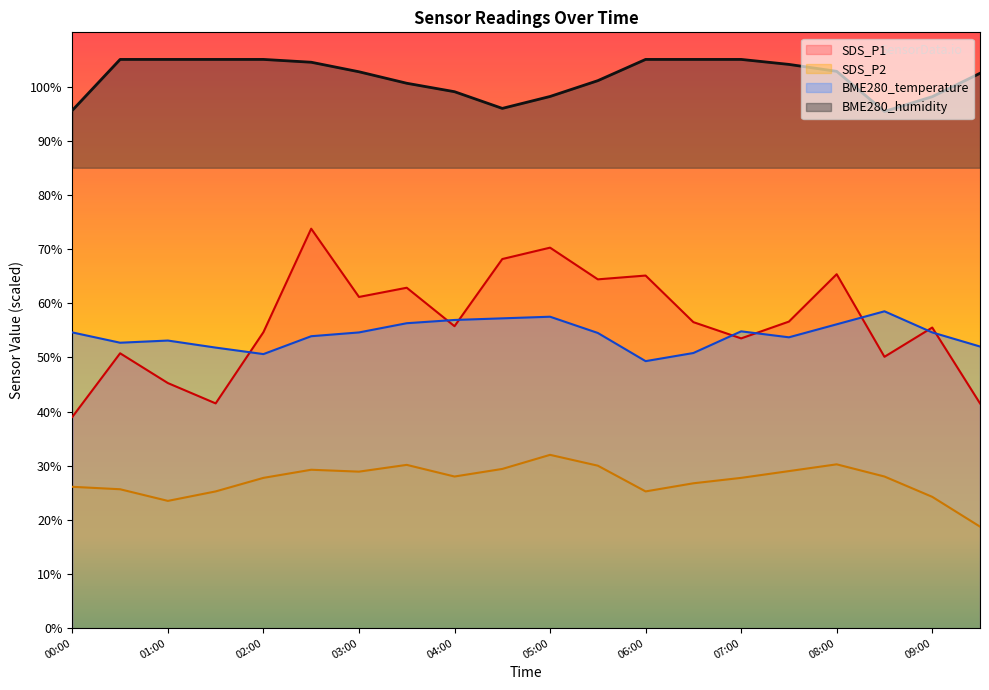

What is the value of the BME280_humidity point at the 12th from the left?

101.1